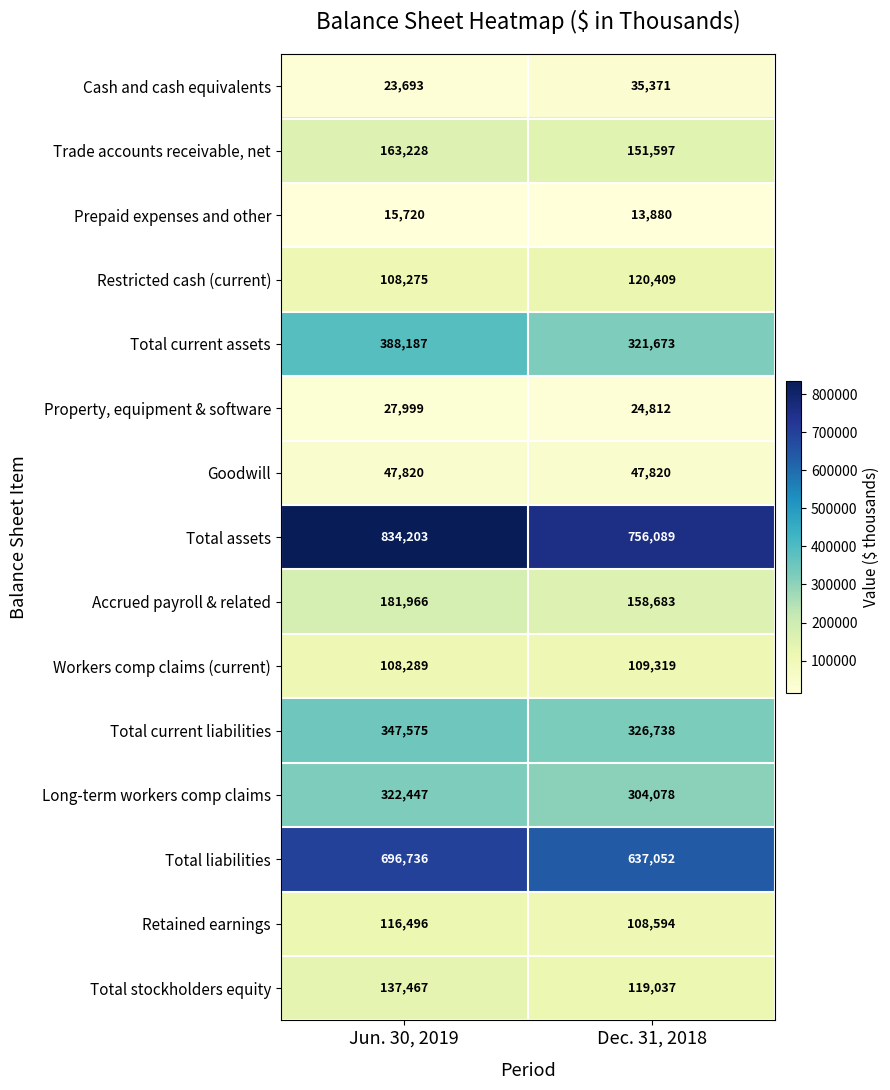

How many series are shown in this chart?

15